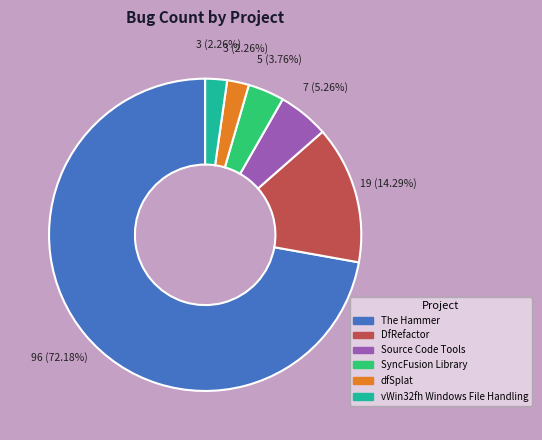

Is the sum of The Hammer and SyncFusion Library greater than half?

Yes